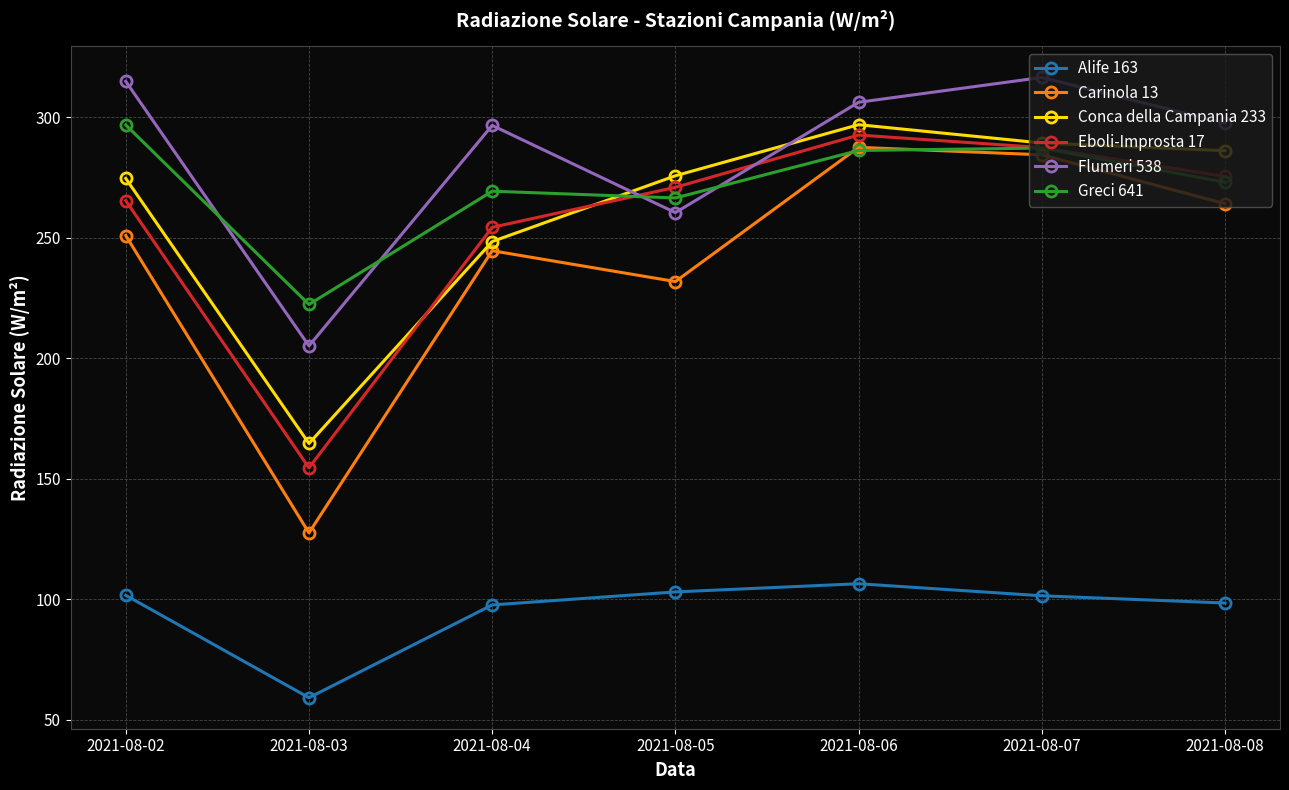

What is the total value across all series at 2021-08-07?

1566.8